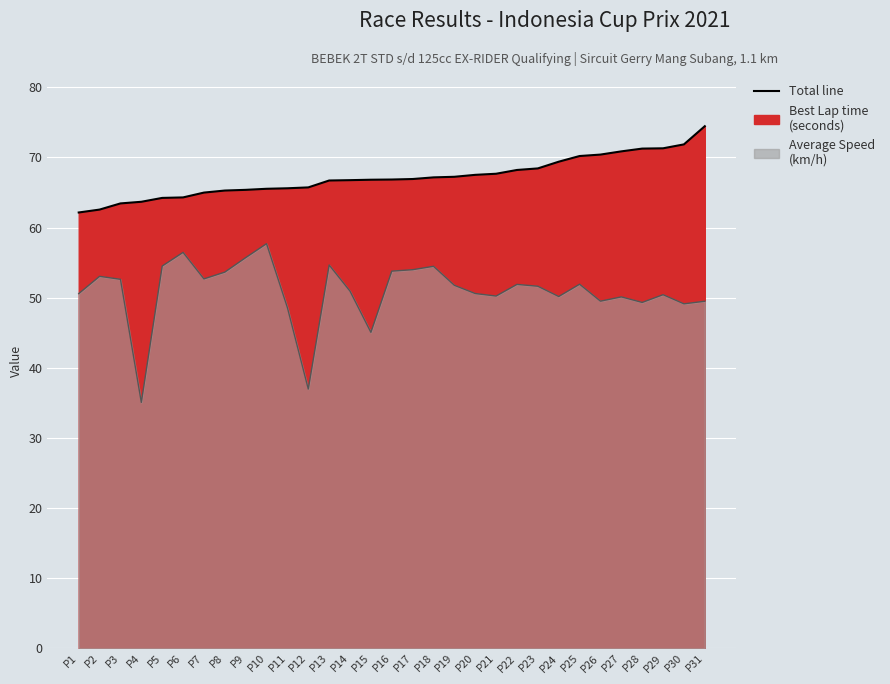

Reading right to left, transcribe all the data shown in this chart.

Best Lap time: 74.4	71.9	71.3	71.3	70.9	70.4	70.2	69.4	68.4	68.2	67.7	67.5	67.2	67.1	66.9	66.8	66.8	66.8	66.7	65.7	65.6	65.5	65.4	65.3	65.0	64.3	64.2	63.7	63.4	62.6	62.1
Average Speed: 49.5	49.1	50.4	49.3	50.1	49.5	51.9	50.2	51.6	51.9	50.2	50.6	51.8	54.5	54.0	53.8	45.1	50.9	54.7	37.0	48.6	57.7	55.7	53.6	52.7	56.5	54.5	35.1	52.6	53.0	50.6